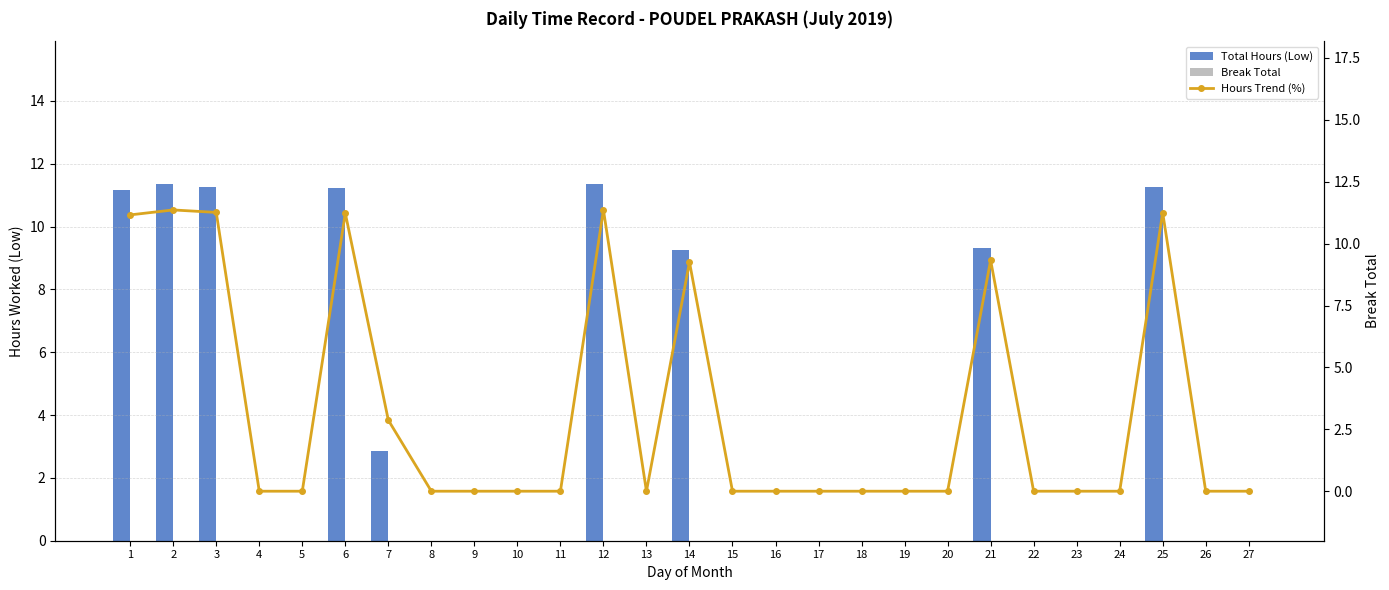

Rank the series by their maximum value, from highest to lowest.

Total Hours (Low), Hours Trend (%), Break Total